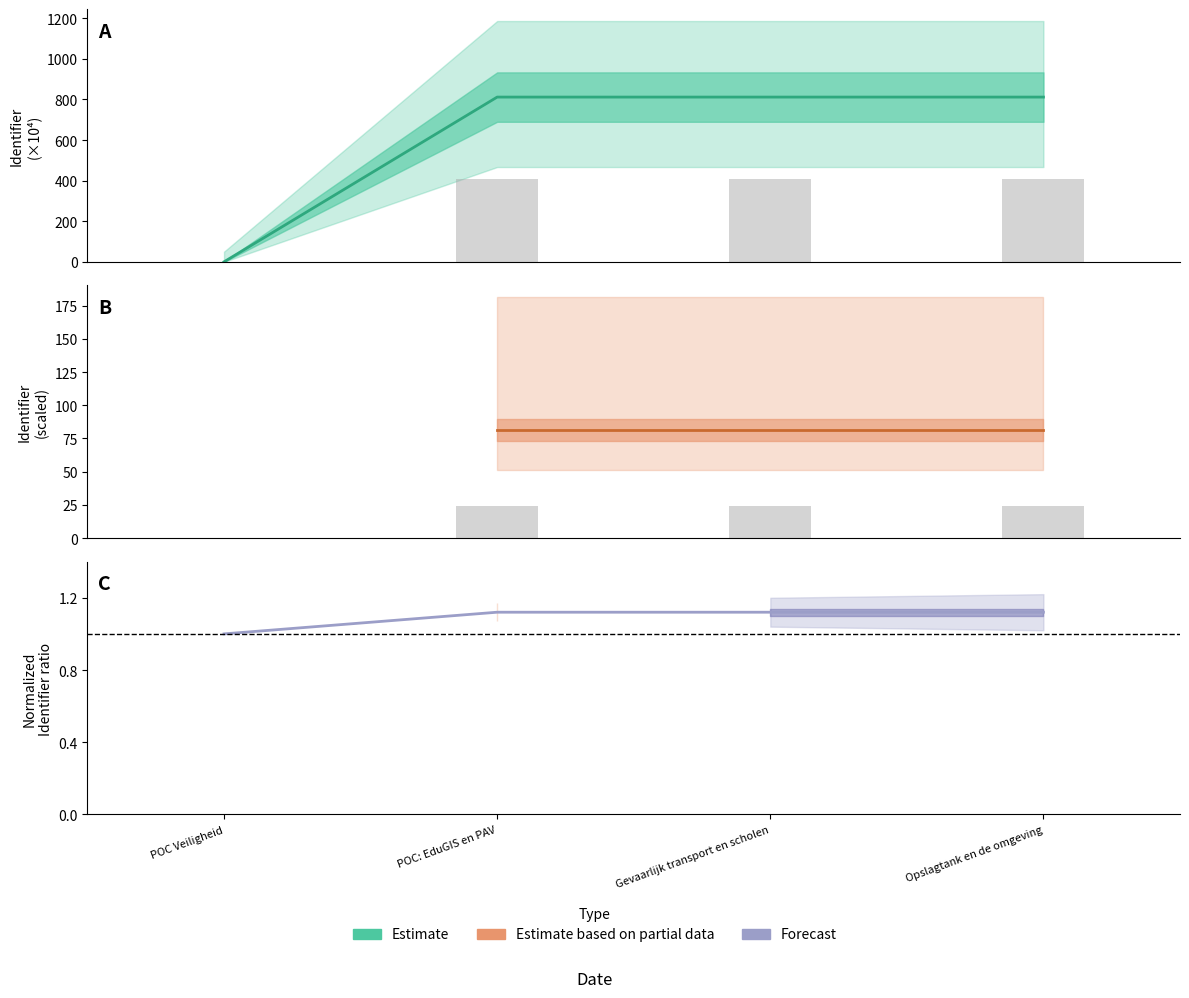

What is the label of the 4th bar from the left?

Opslagtank en de omgeving